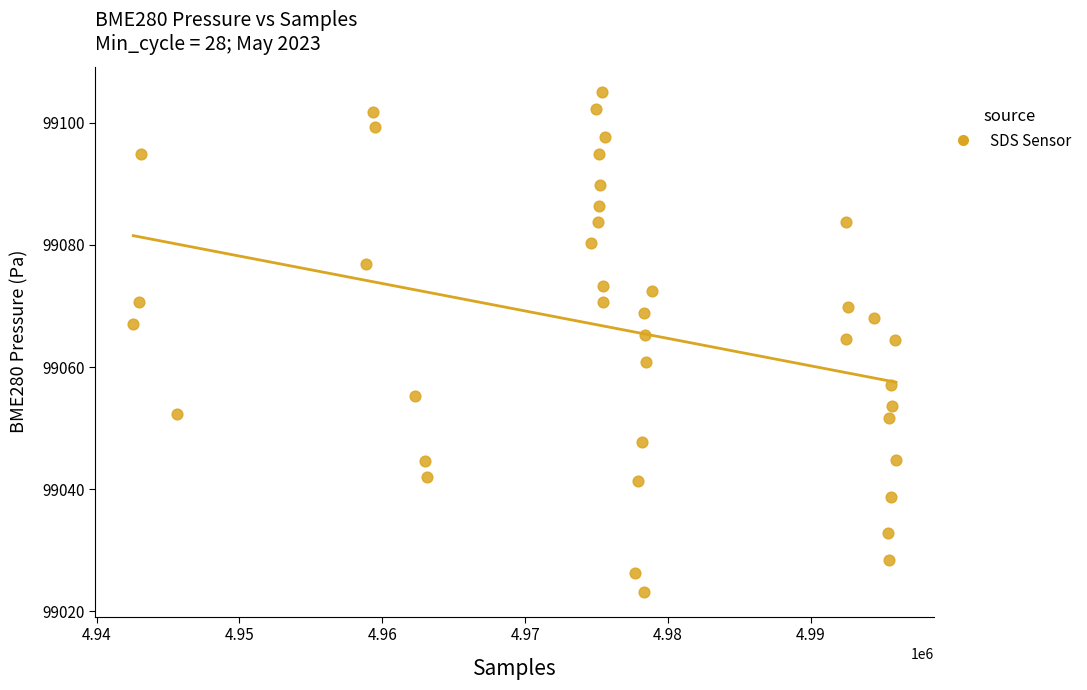

What is the range of X values (max minus min)?

53373.0